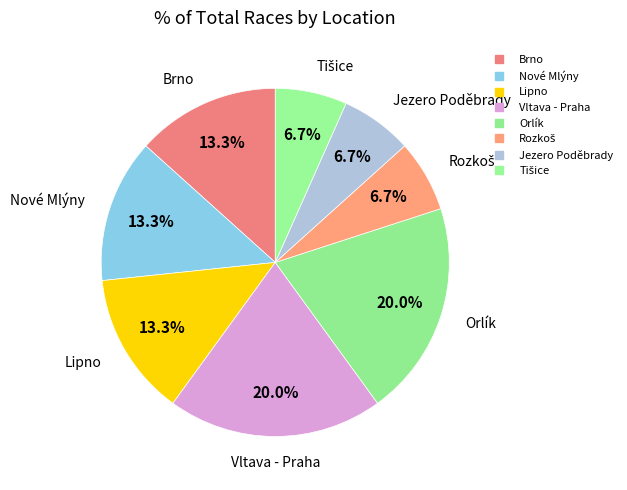

How many slices are in this pie chart?

8